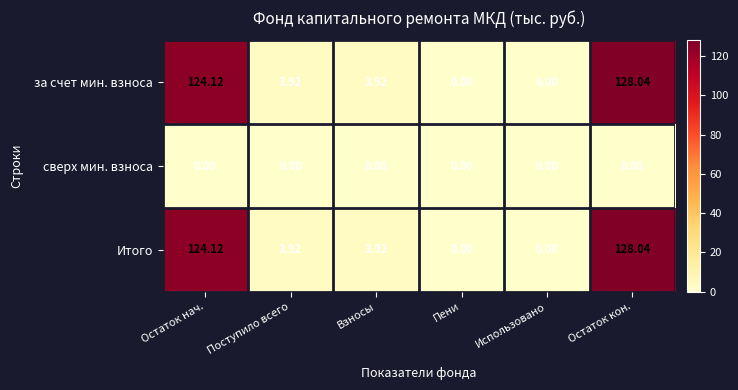

At which label does Итого reach its peak?

Остаток кон.